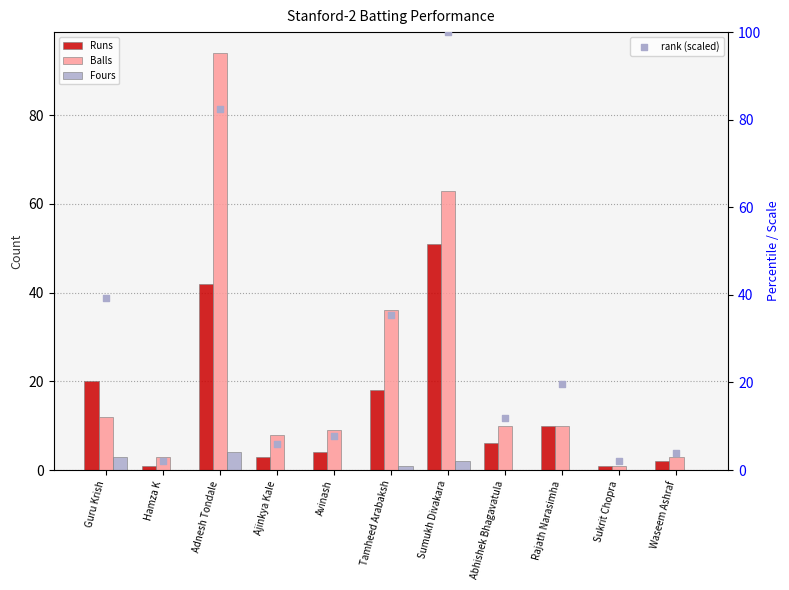

What is the total value across all series at Ajinkya Kale?

16.9